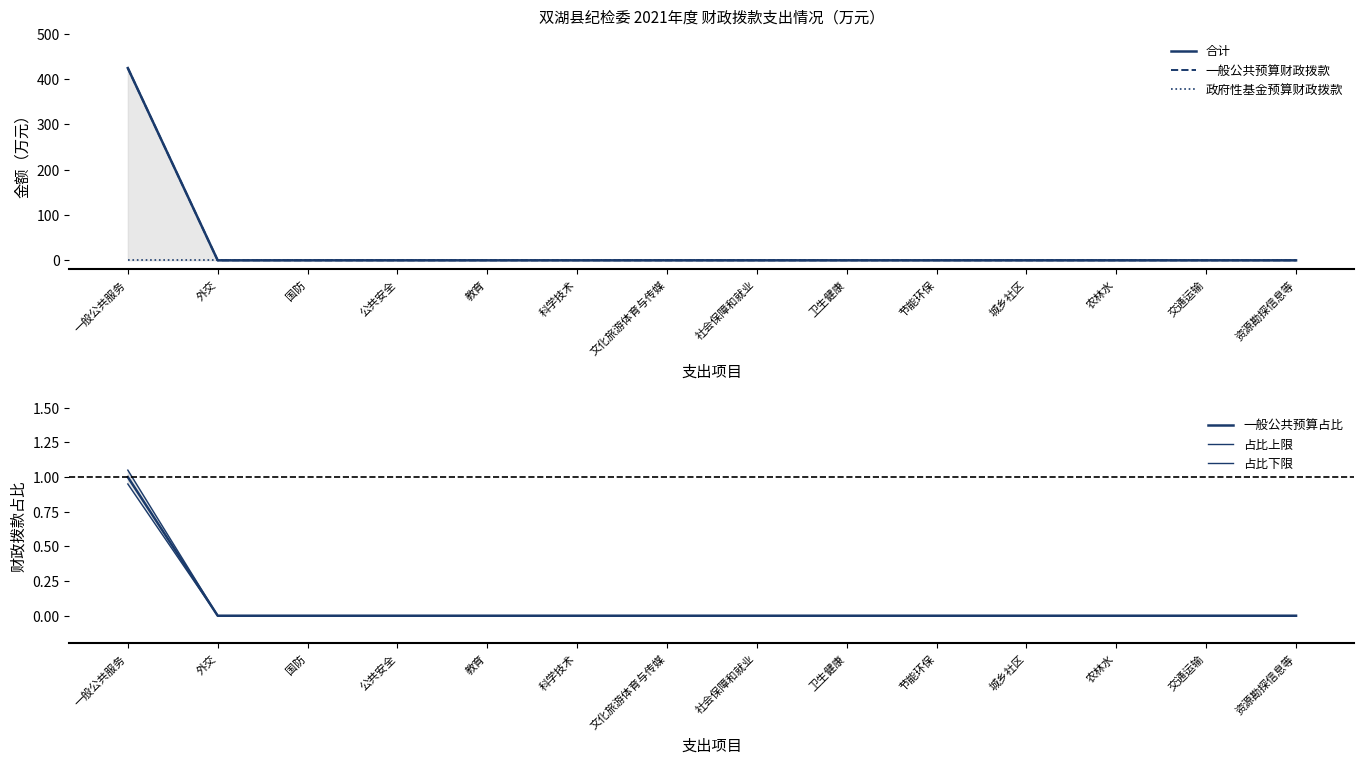

Between 文化旅游体育与传媒 and 卫生健康, which series saw the biggest shift?

合计